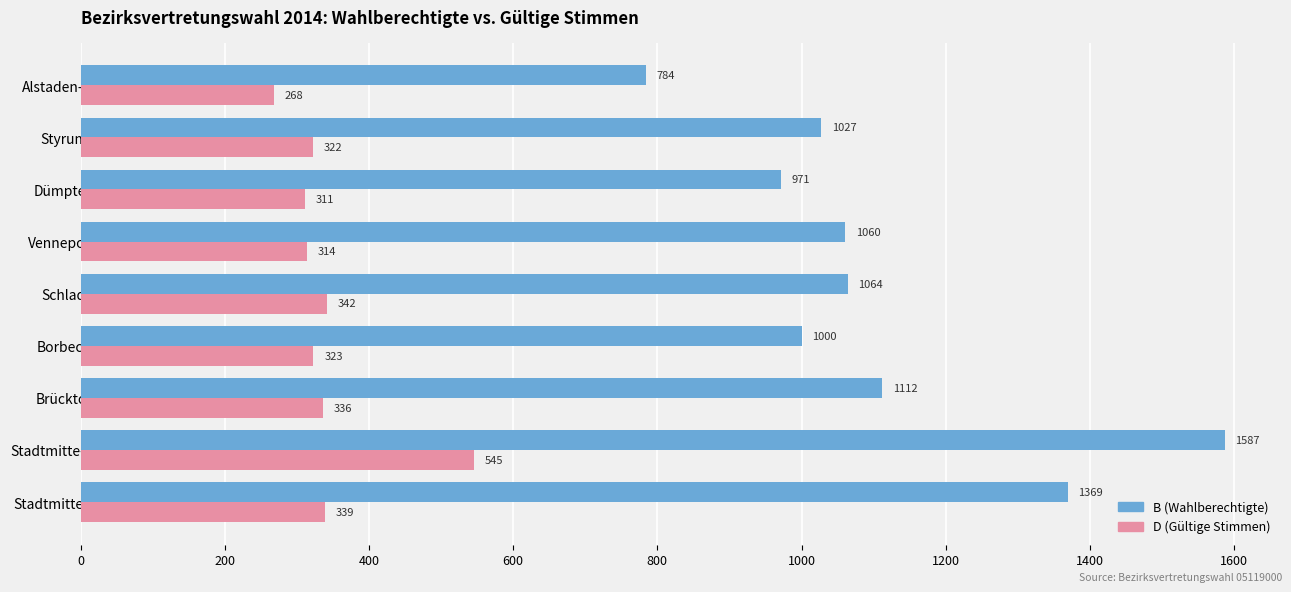

Rank the series by their maximum value, from lowest to highest.

D (Gültige Stimmen), B (Wahlberechtigte)